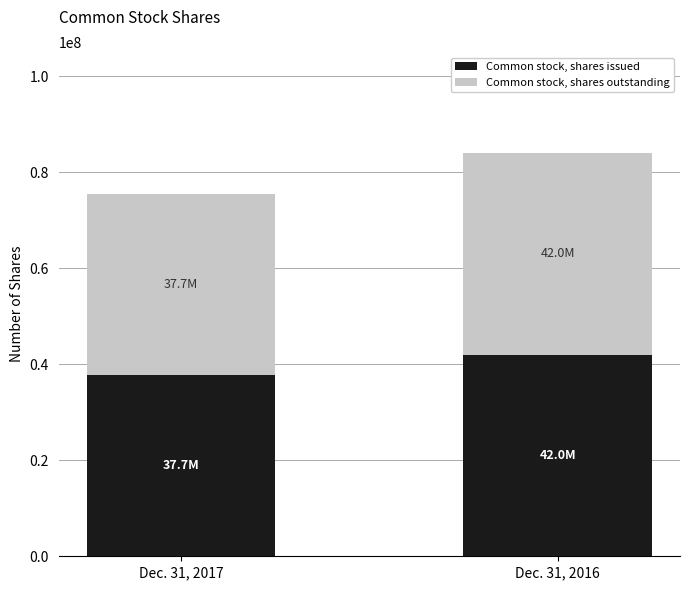

At which label does Common stock, shares issued reach its minimum?

Dec. 31, 2017